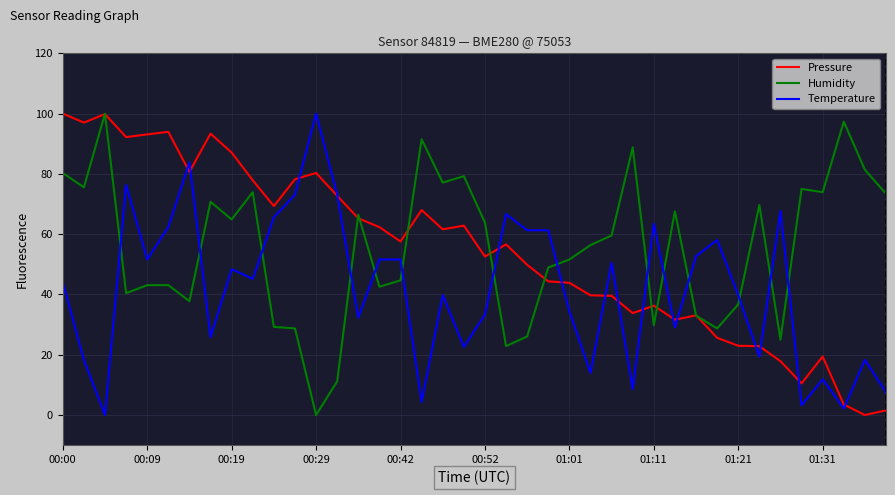

What is the maximum value for Humidity?

100.0